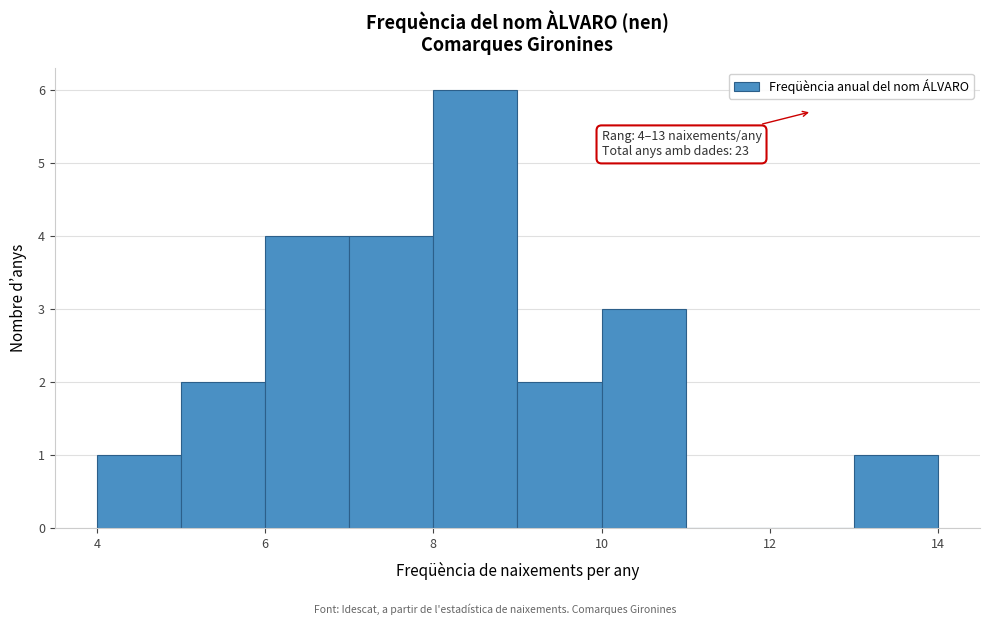

Over which range of the x-axis is the bar tallest?

8 to 9